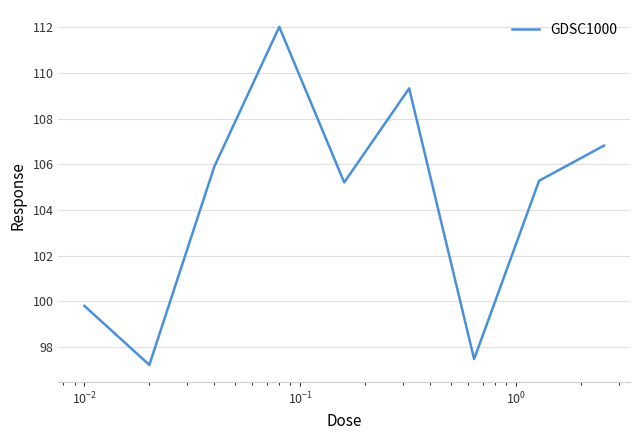

What is the smallest value displayed?

97.2